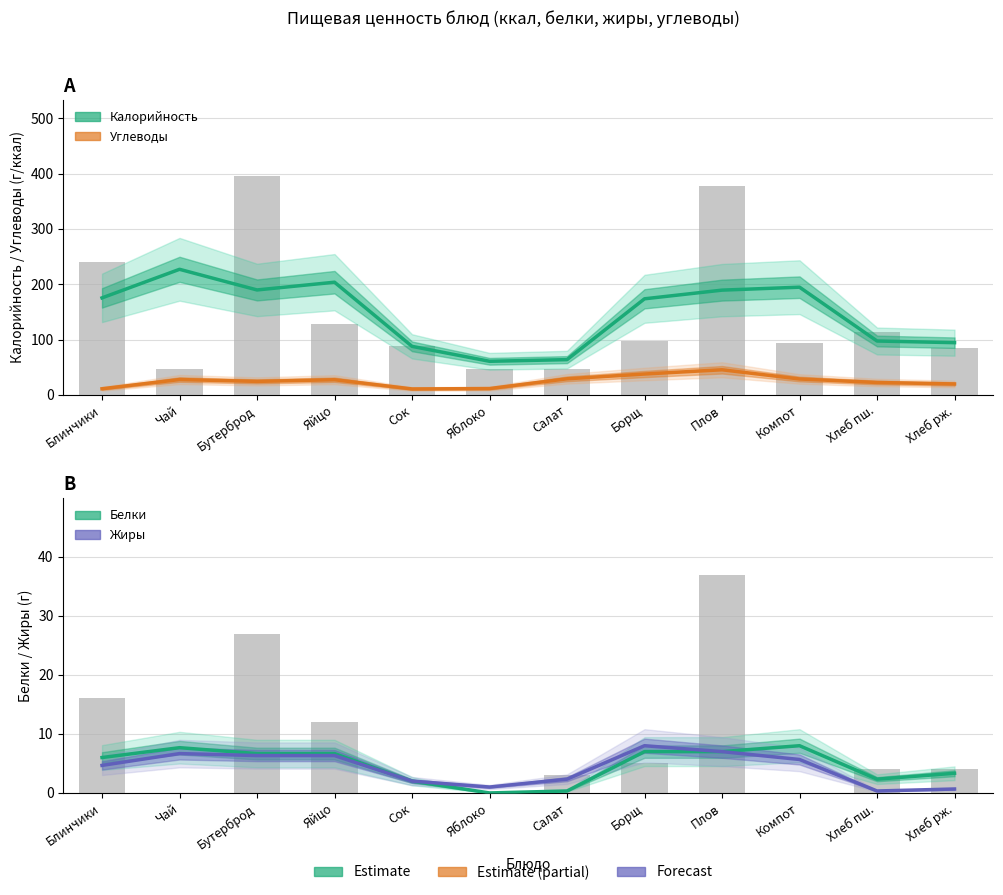

What is the sum of the Белки (estimate) values at Яйцо and Чай?

14.3